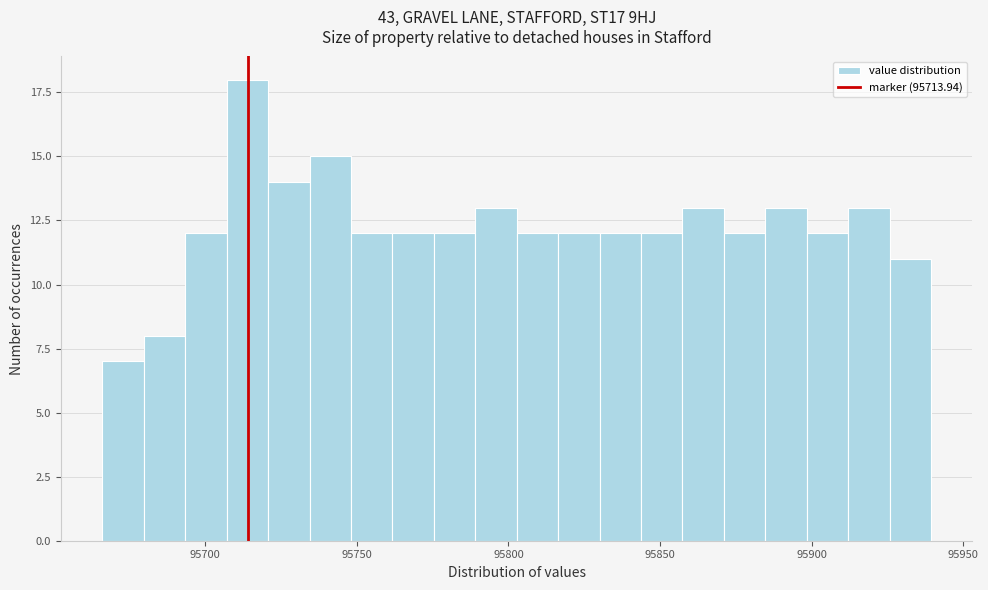

Read against the x-axis, roughly where is the centre of the tallest bar?

95715